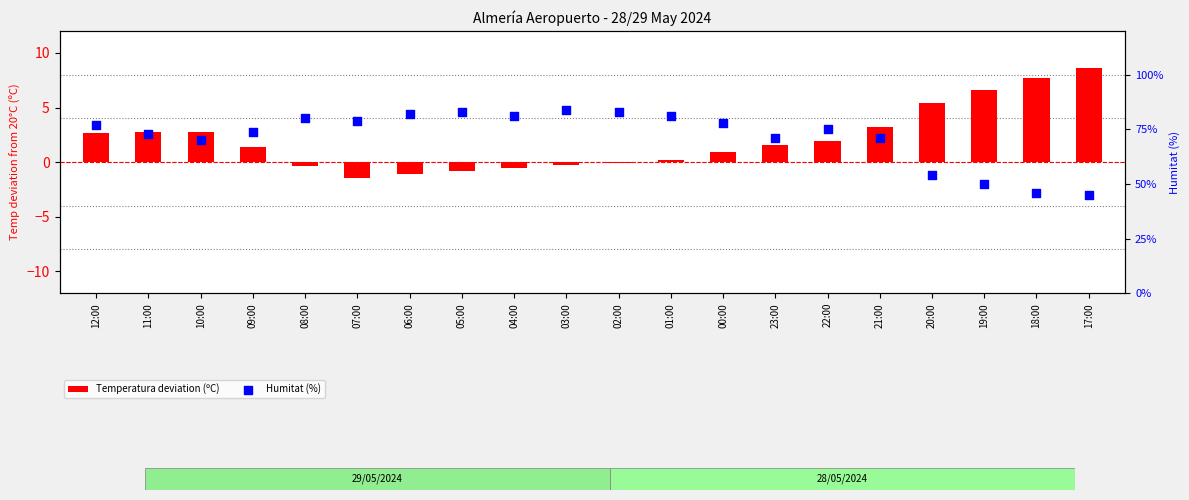

Which series has the largest Y range (max minus min)?

Humitat (%)